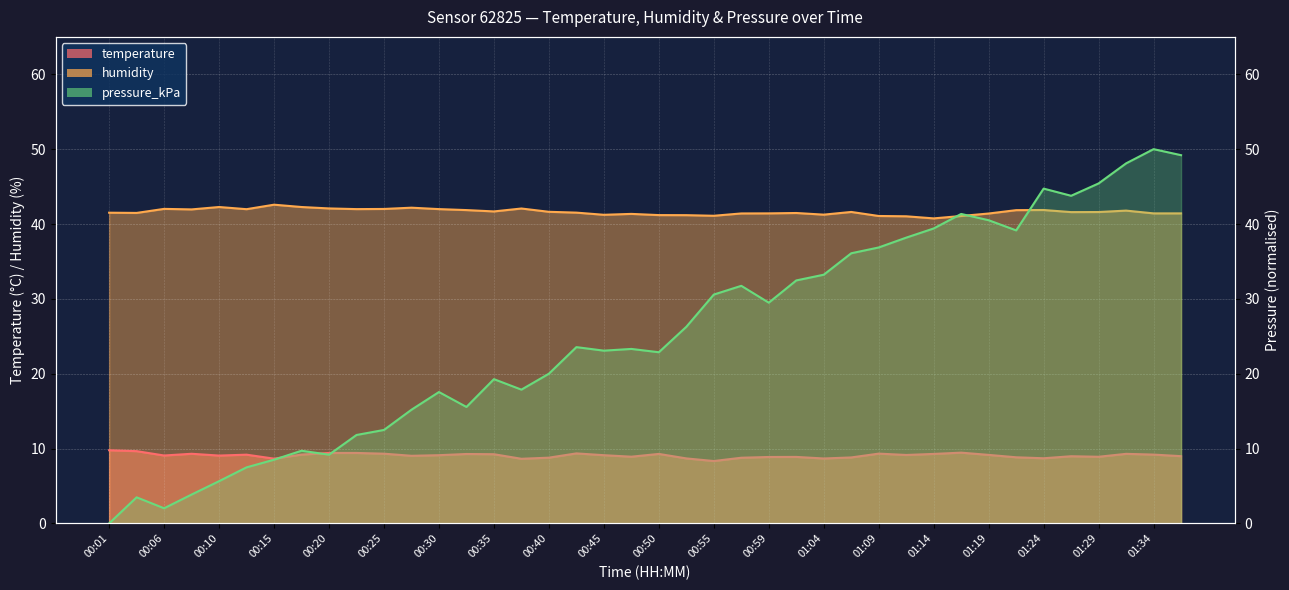

Which category has the highest value in the humidity series?

00:15